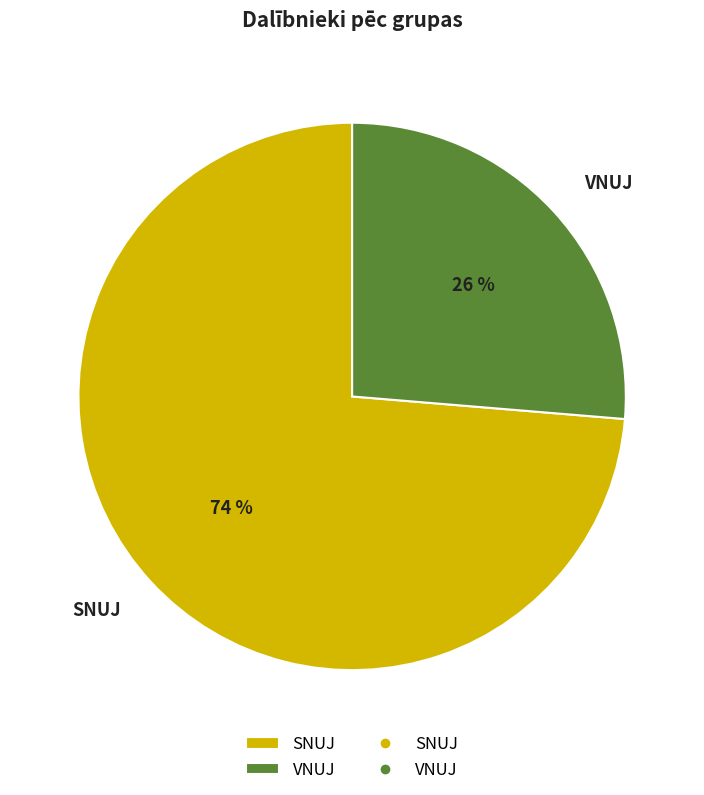

How many slices are in this pie chart?

2